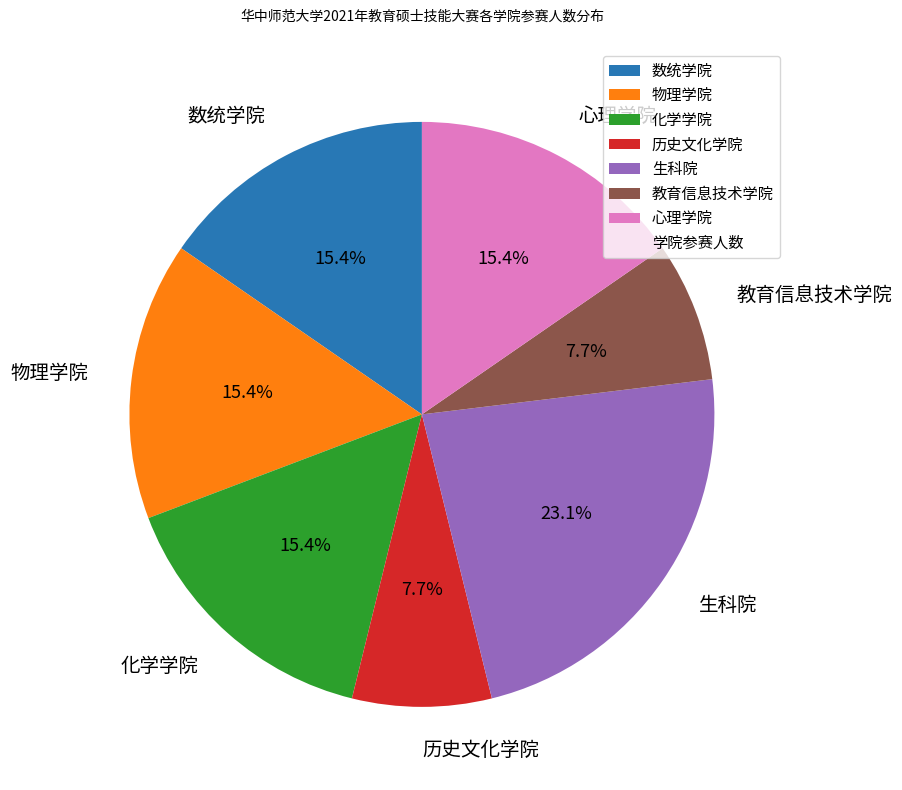

Count the number of slices in the pie.

7